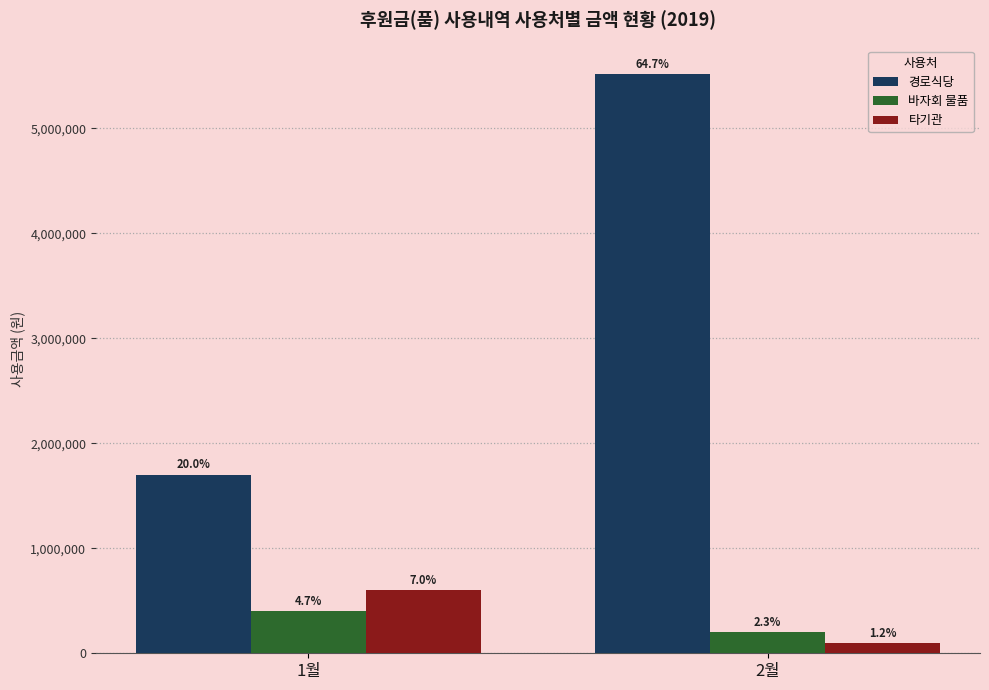

Reading left to right, what are all the values shown in this chart?

경로식당: 1월=1702000	2월=5513779
바자회 물품: 1월=400000	2월=200000
타기관: 1월=600000	2월=100000